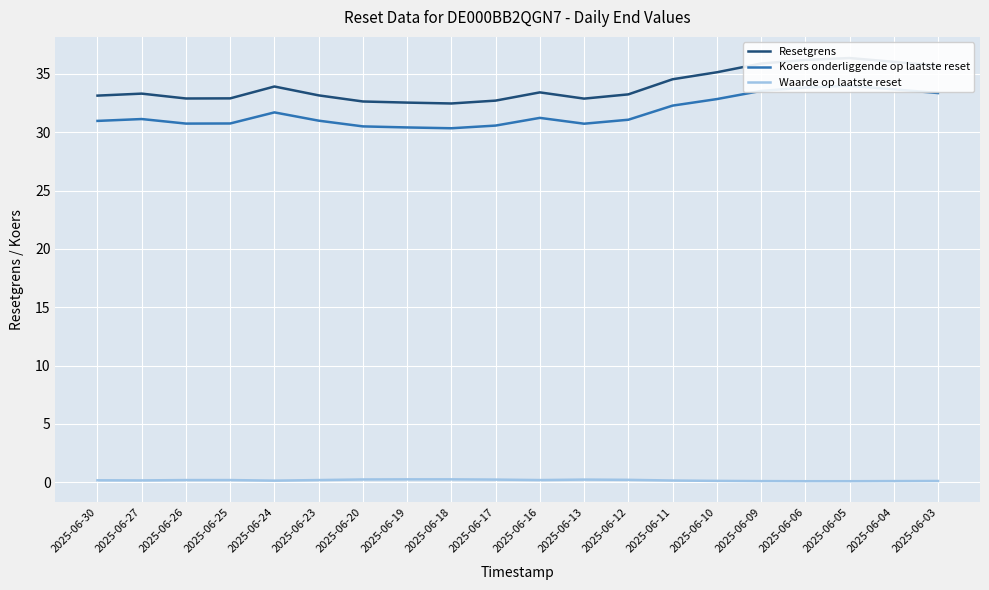

True or false: Koers onderliggende op laatste reset and Resetgrens intersect in this chart.

False